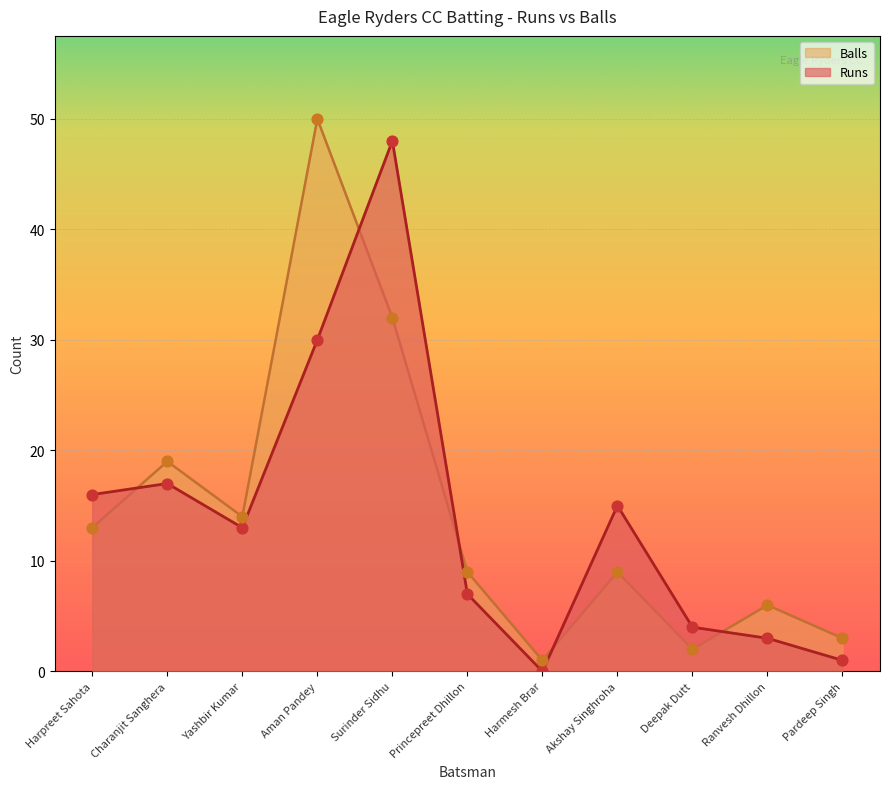

Is the value of Balls at Surinder Sidhu greater than the value of Runs at Ranvesh Dhillon?

Yes